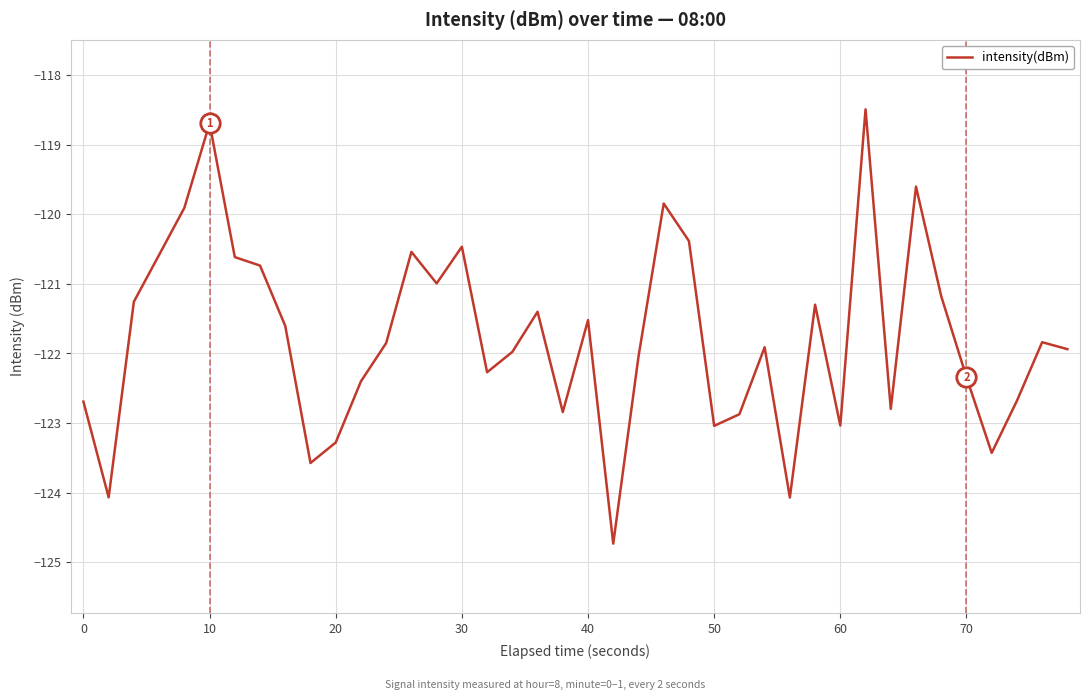

What is the minimum value shown in the chart?

-124.7